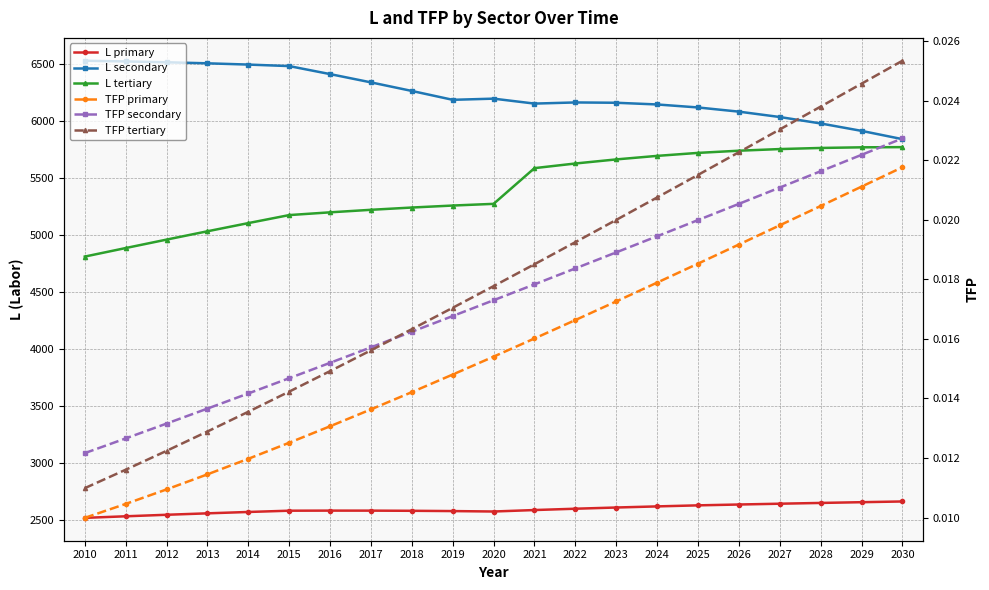

Is it true that L tertiary equals 5273.0 at 2020?

True